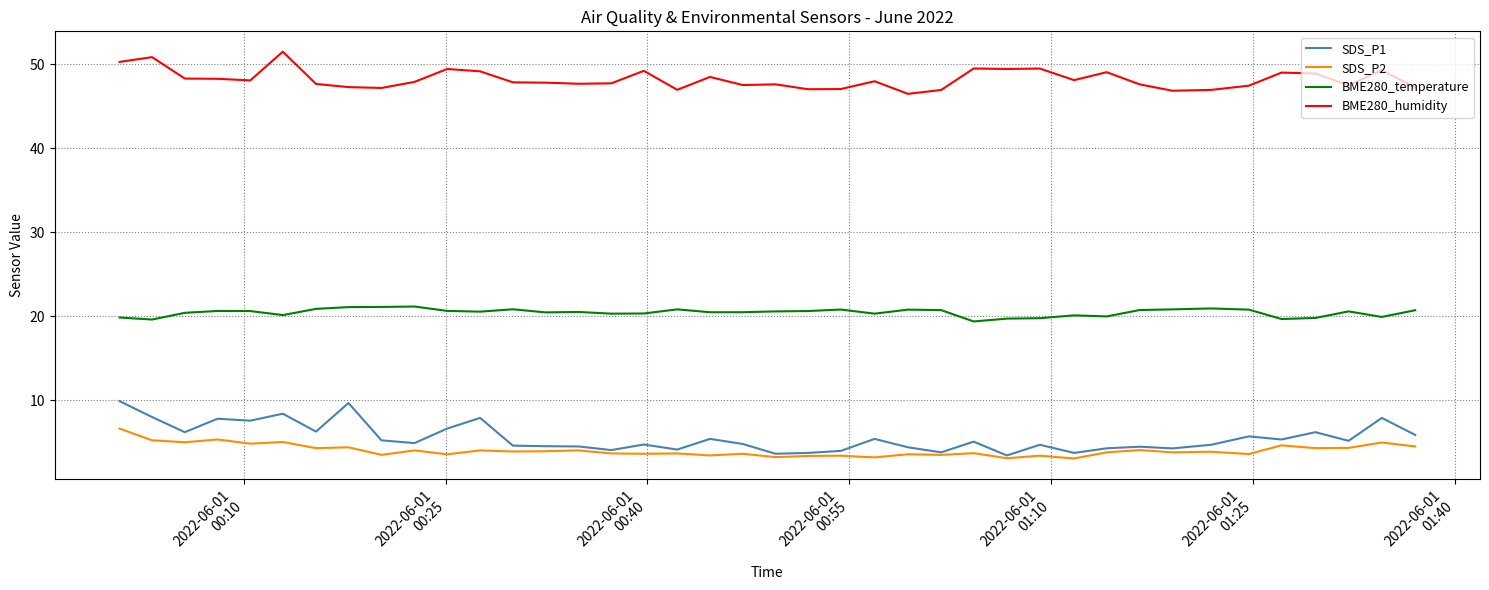

What is the sum of all SDS_P1 values?

221.0